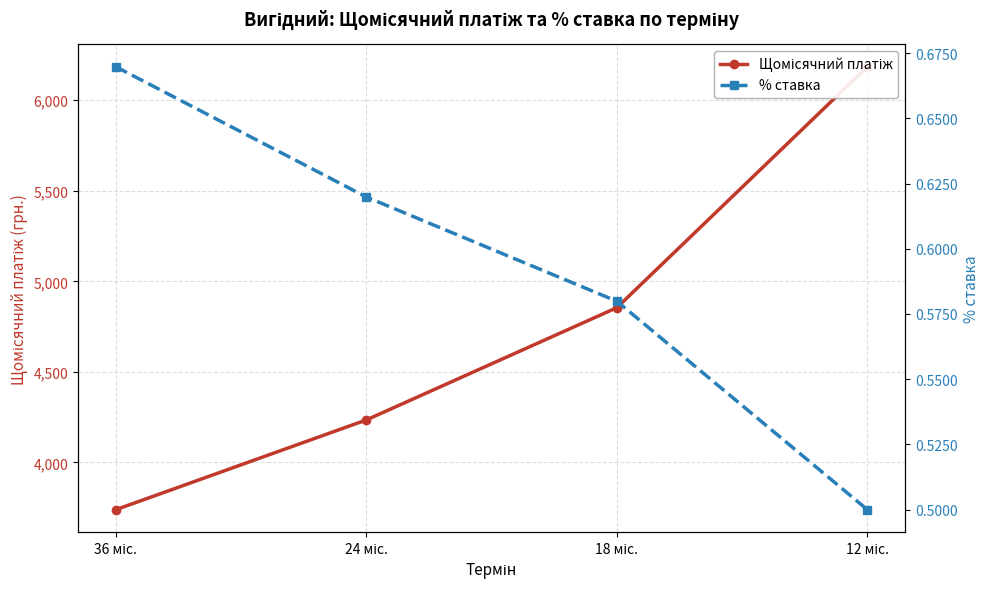

True or false: % ставка has a value of 1.0 at 36 міс..

False